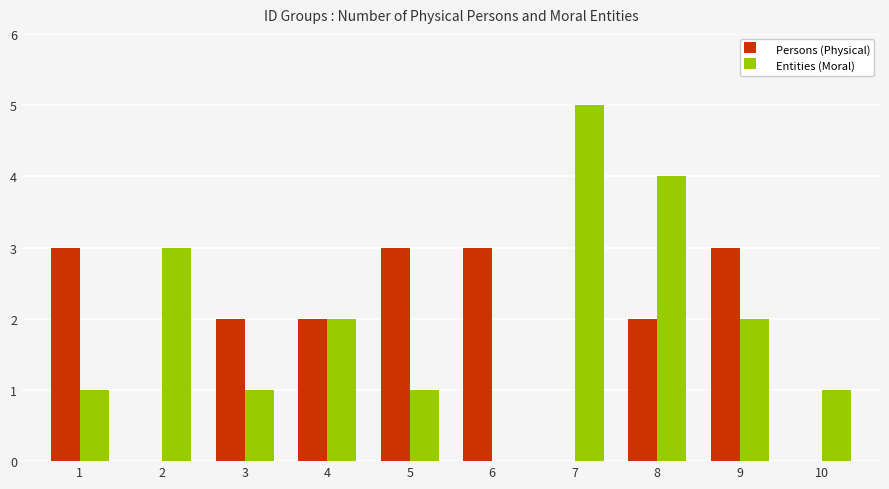

What is the spread (max minus min) of values at 8?

2